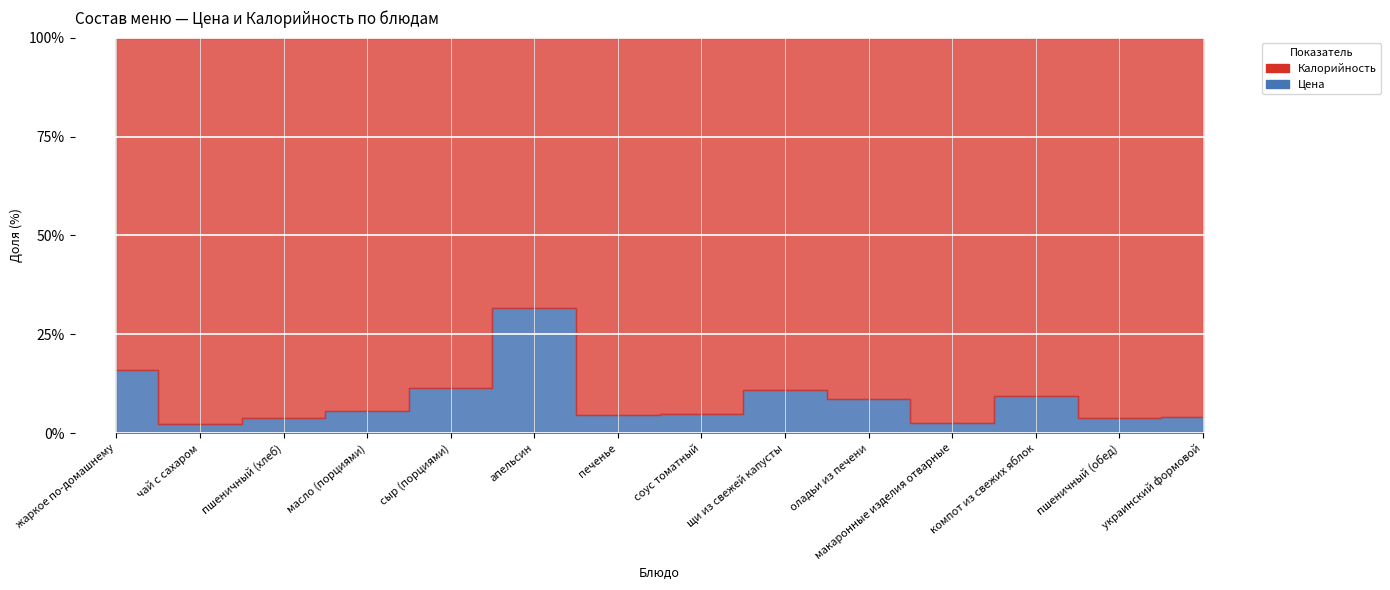

Between масло (порциями) and щи из свежей капусты, which series saw the biggest shift?

Цена